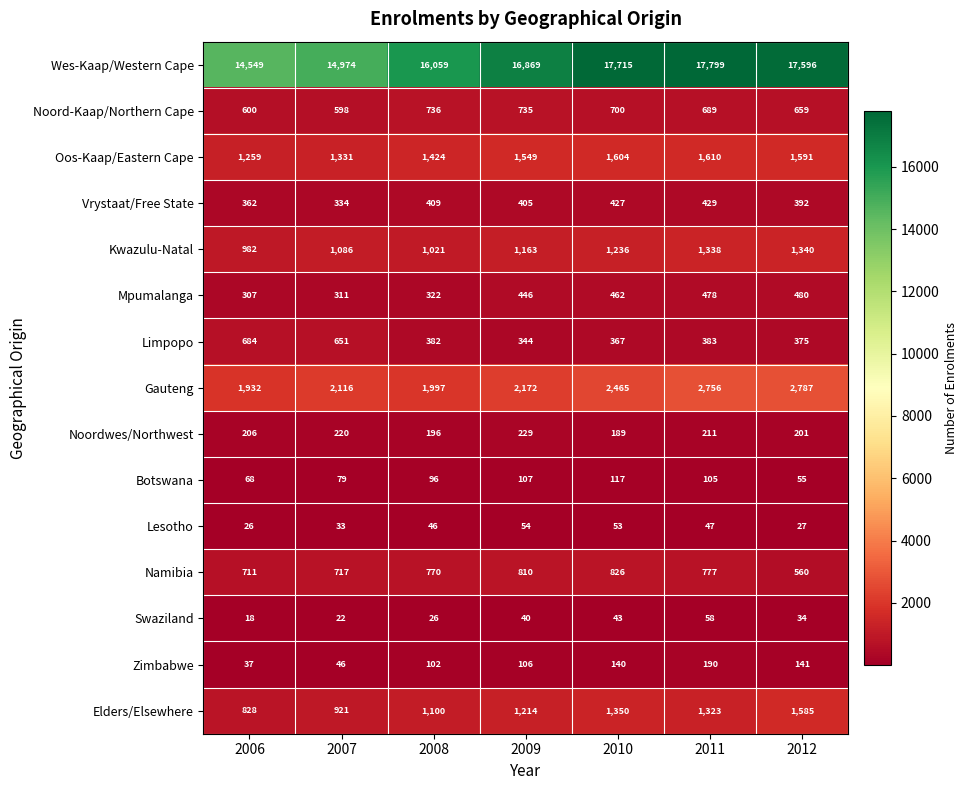

Which series has the largest total across all categories?

Wes-Kaap/Western Cape